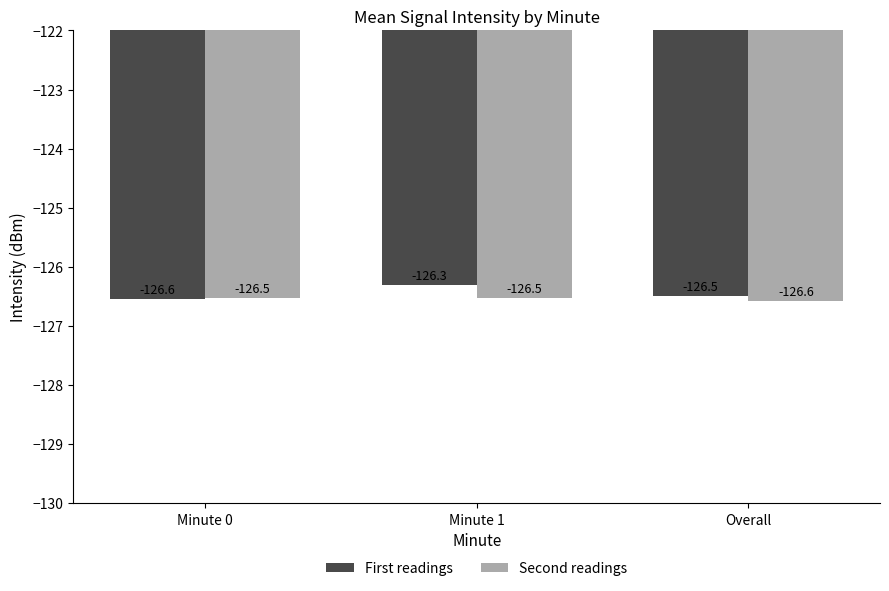

Rank the series by their average value, from lowest to highest.

Second readings, First readings